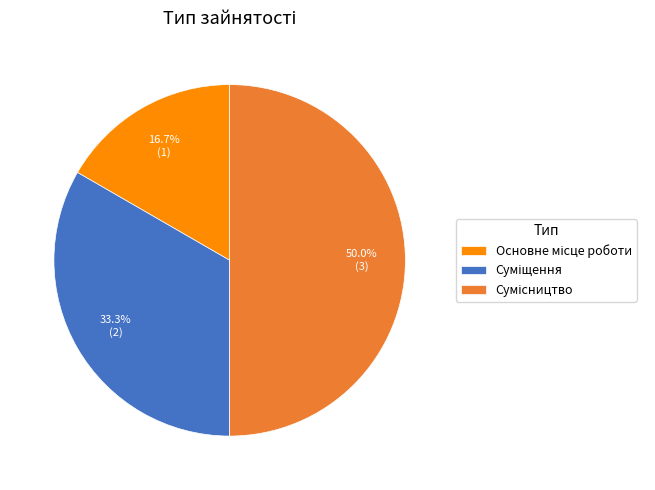

Rank the categories by value from highest to lowest.

Сумісництво, Суміщення, Основне місце роботи